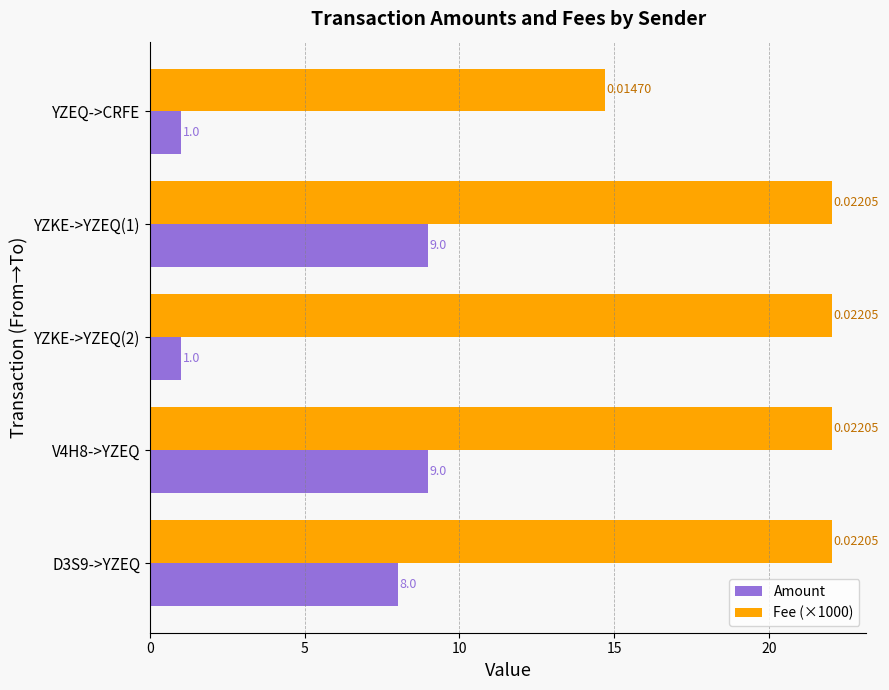

At V4H8->YZEQ, list the series in order from largest to smallest.

Fee (×1000), Amount